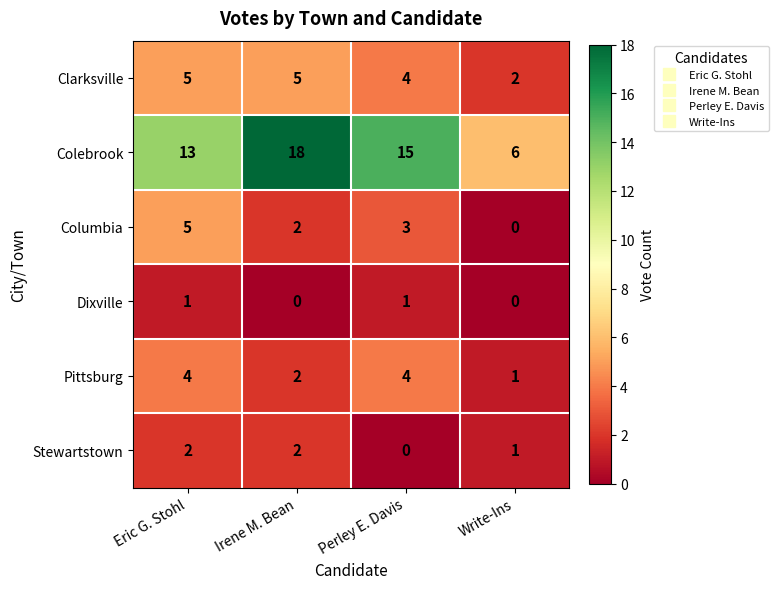

Is the value of Dixville at Perley E. Davis greater than the value of Colebrook at Irene M. Bean?

No